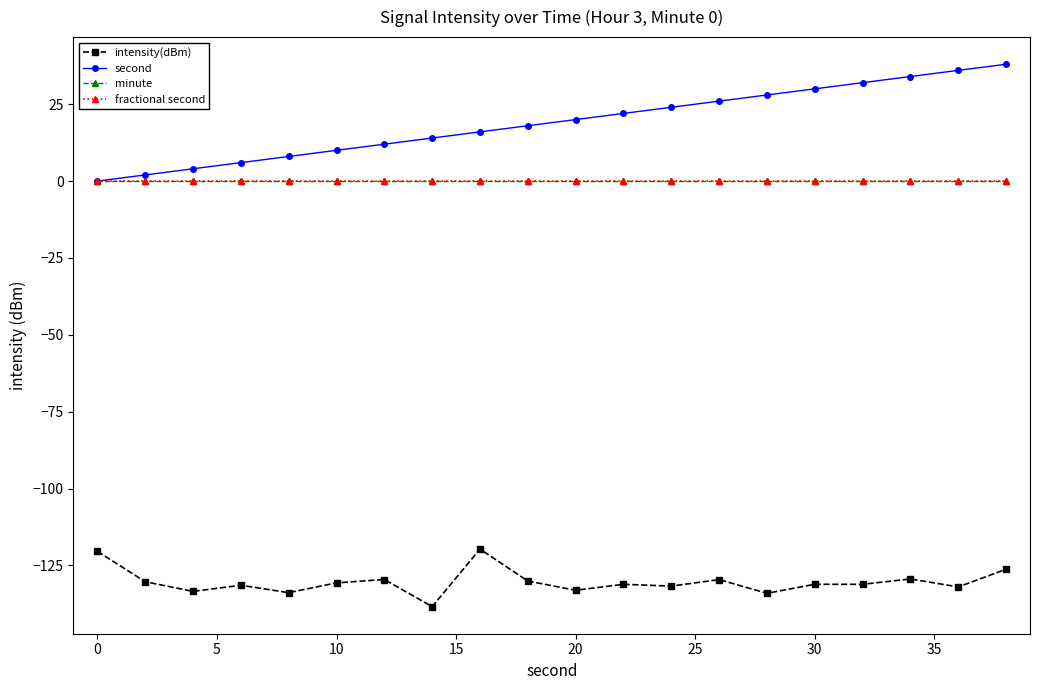

Does the chart have visible grid lines?

No